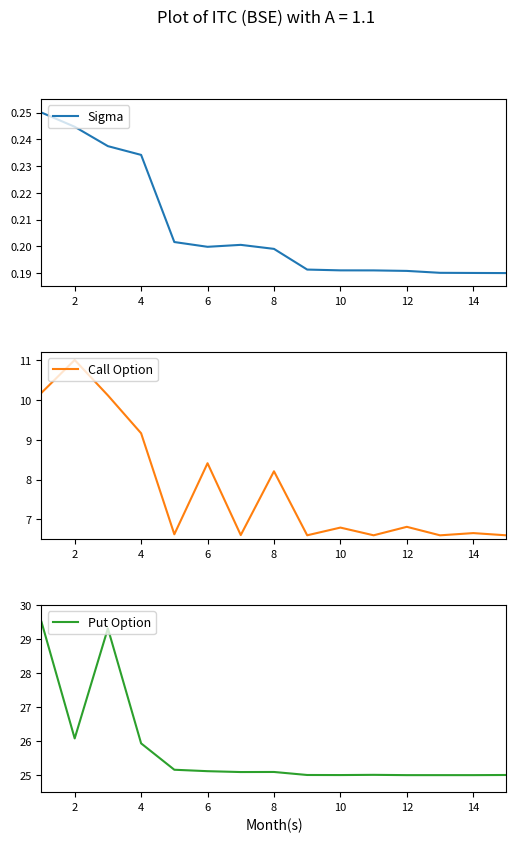

How many interior local peaks does the Call Option series have?

6